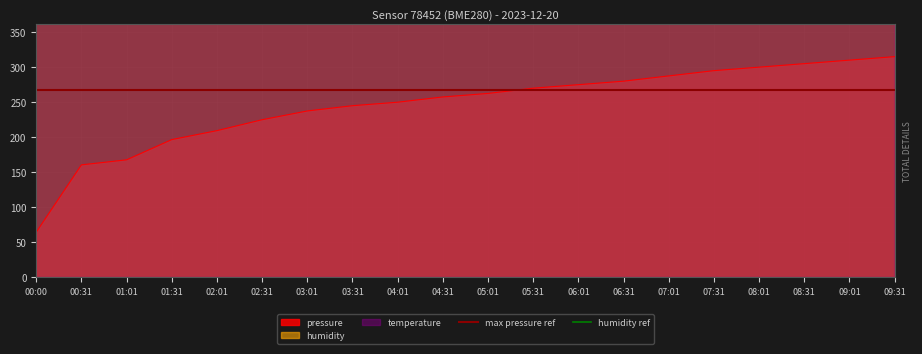

Which series has the largest total across all categories?

temperature